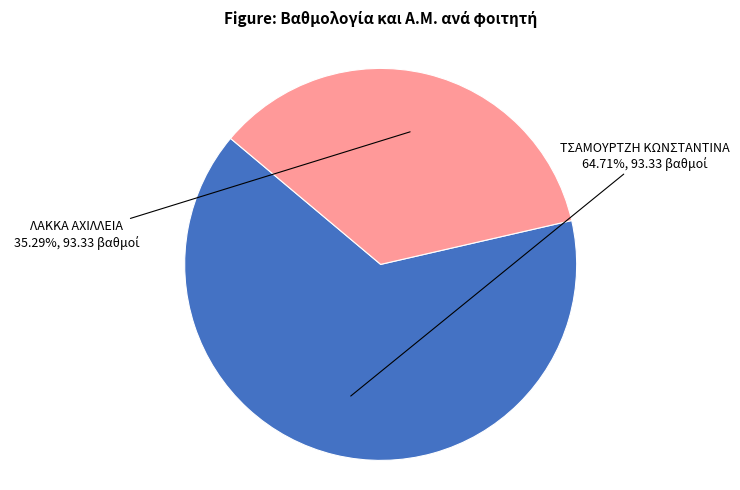

Is the sum of ΛΑΚΚΑ ΑΧΙΛΛΕΙΑ and ΤΣΑΜΟΥΡΤΖΗ ΚΩΝΣΤΑΝΤΙΝΑ greater than half?

Yes